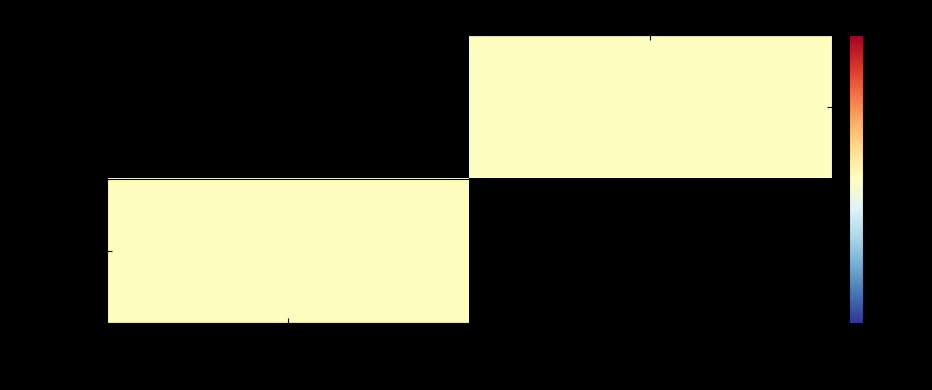

How many distinct data groups are displayed?

2